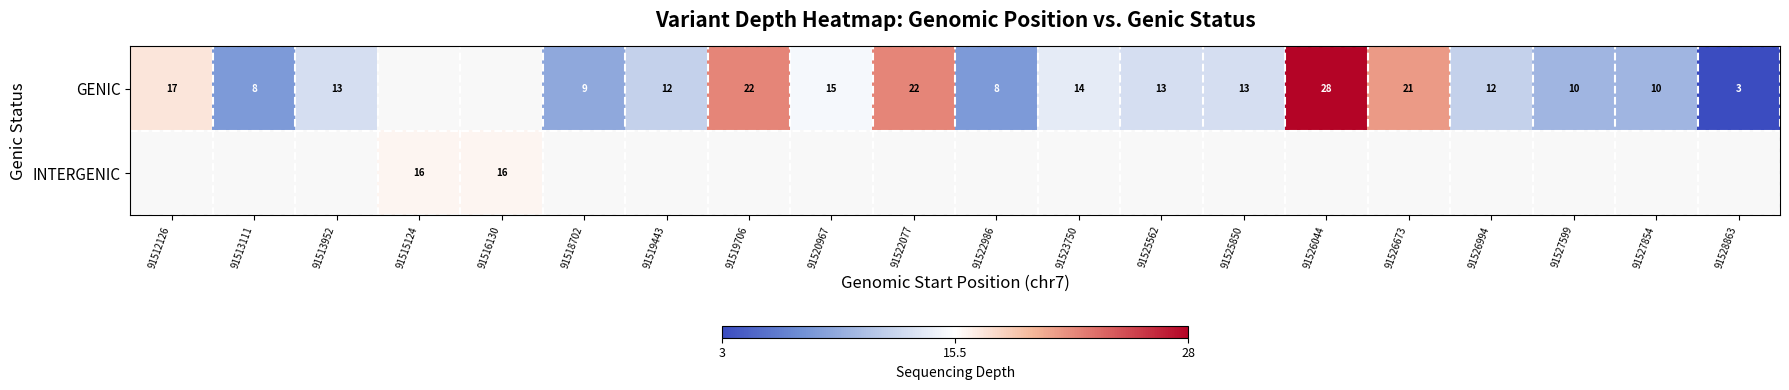

The value of GENIC at 91527854 is 10. True or false?

True